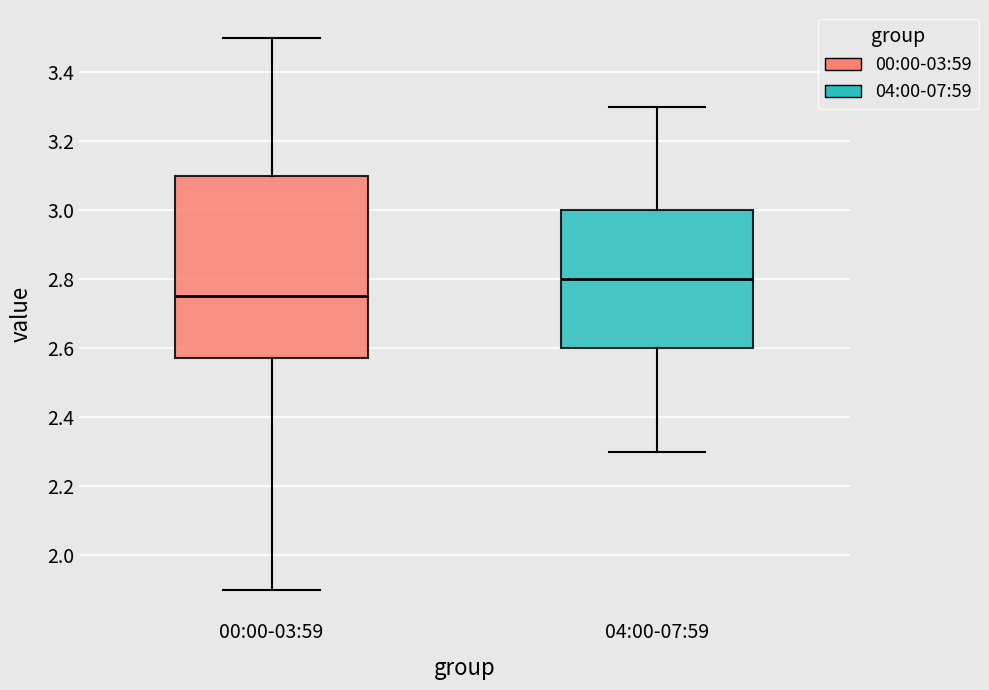

Which box is the tallest, from its lower edge to its upper edge?

00:00-03:59